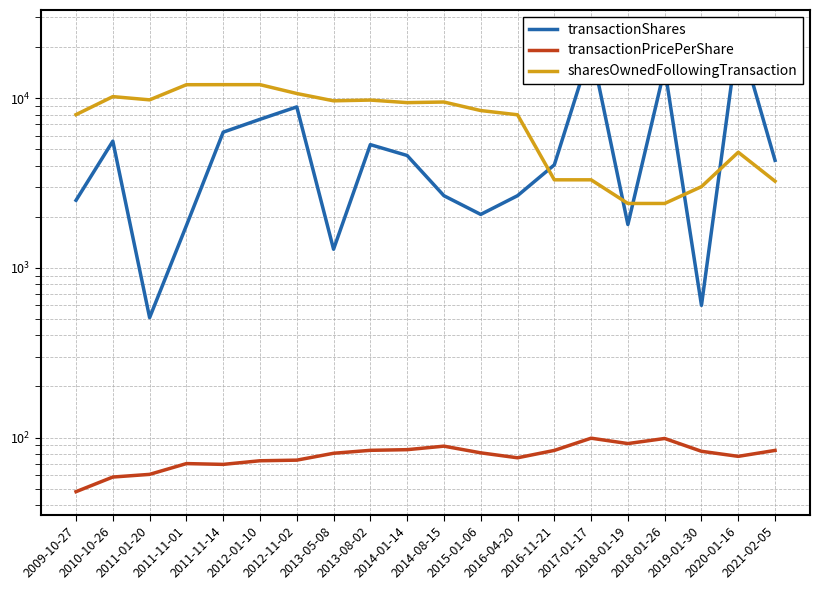

Which has a higher value, 2018-01-19 or 2011-11-01?

2018-01-19